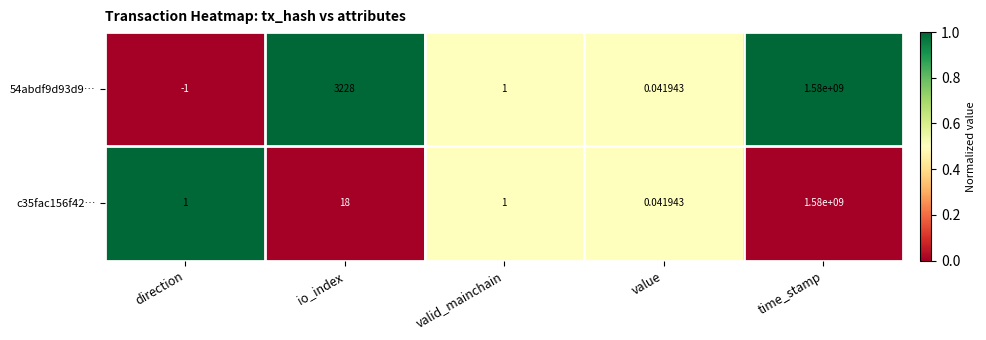

Which category has the lowest value in the c35fac156f42… series?

value